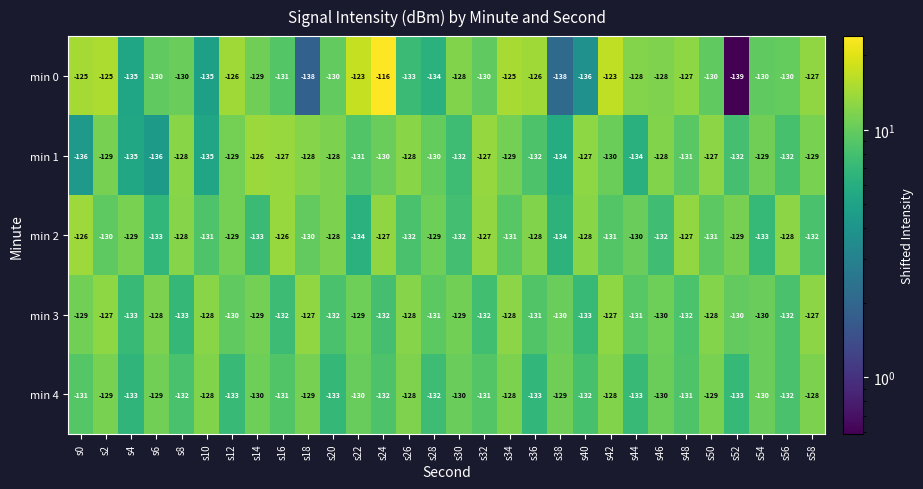

How many distinct data groups are displayed?

5